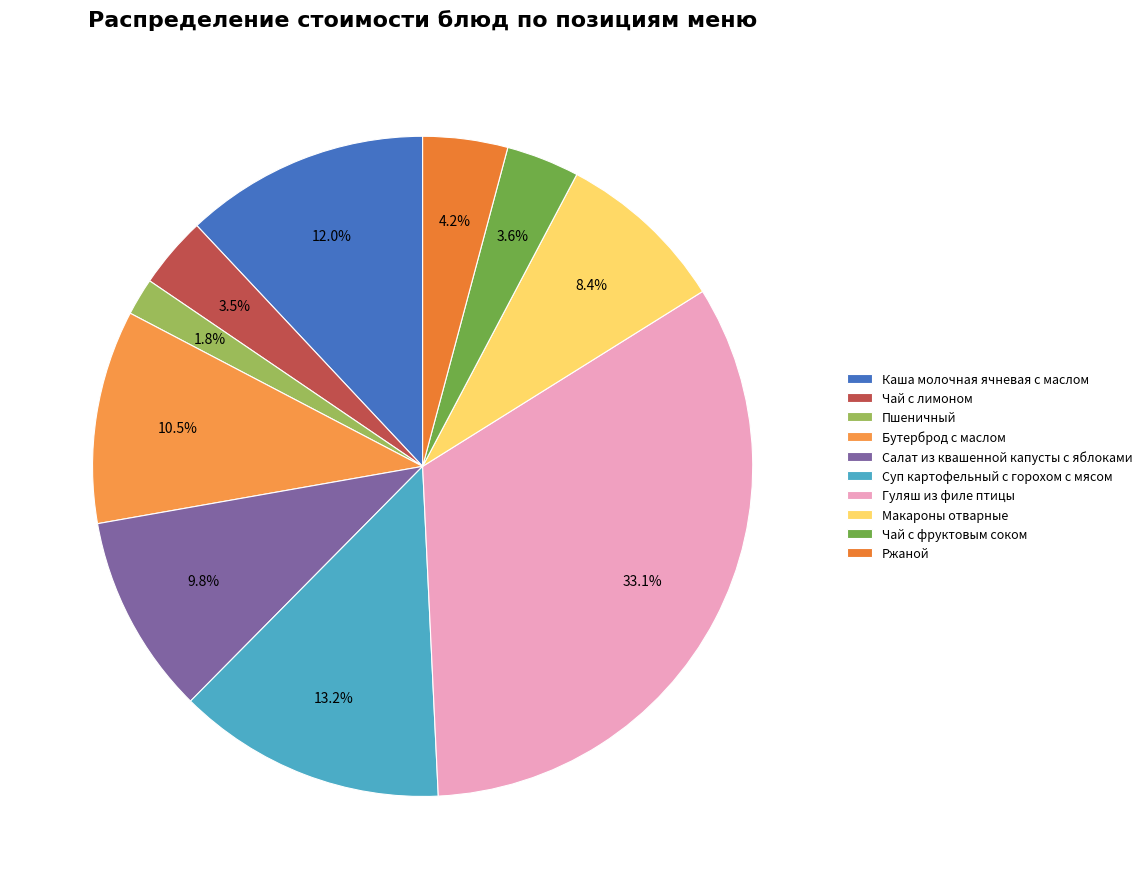

Does Каша молочная ячневая с маслом account for over 50% of the chart?

No